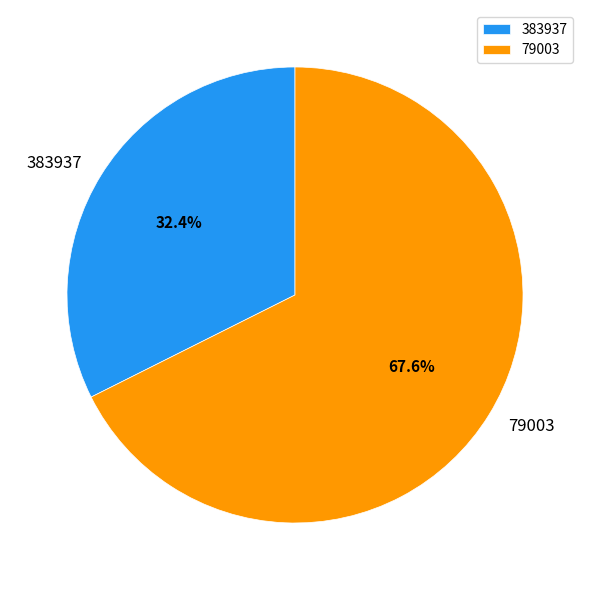

How many segments does this pie chart have?

2